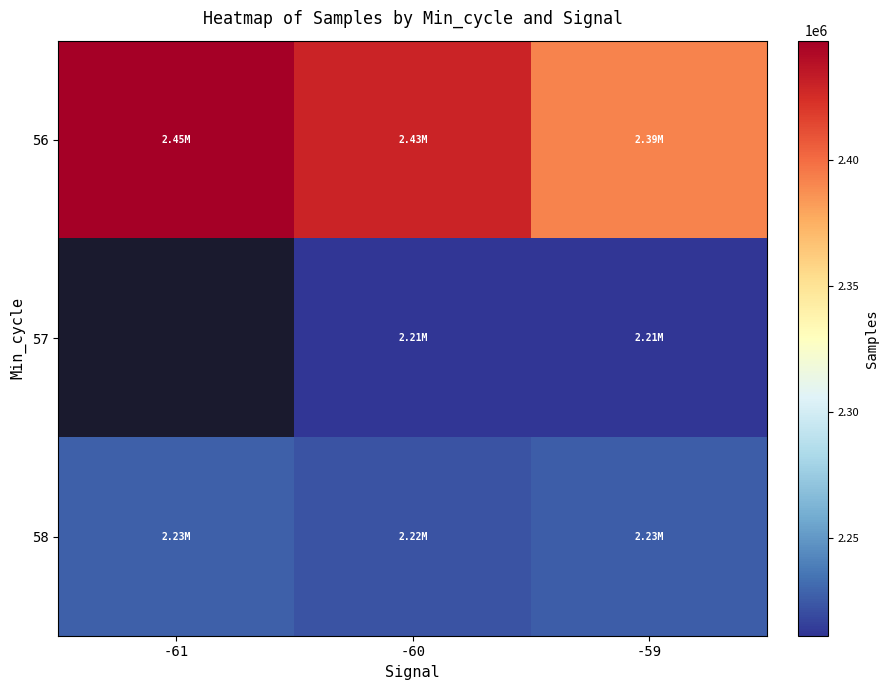

Count the 57 values in the range 2211292 to 2211347.

2